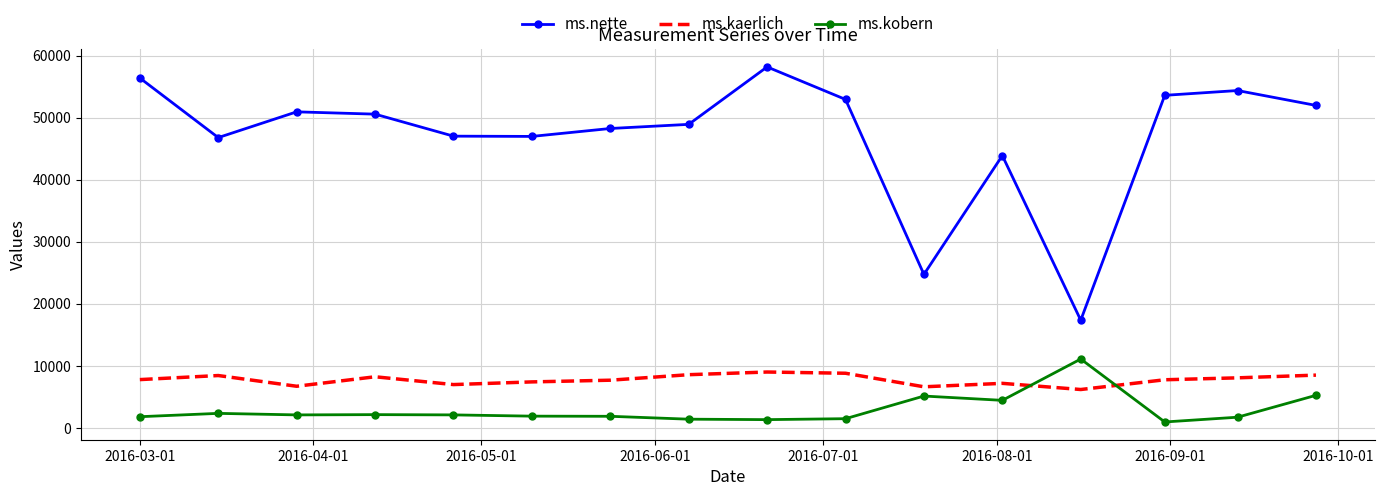

True or false: ms.nette and ms.kobern intersect in this chart.

False